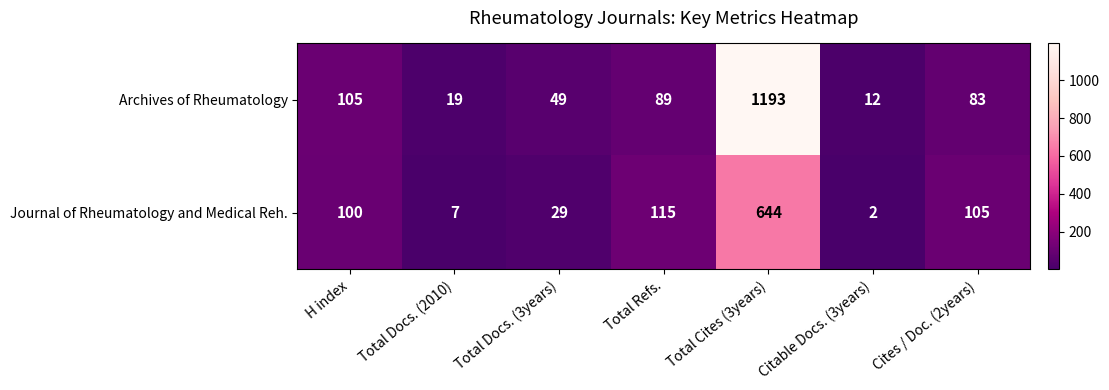

List the series in order of their peak value, highest first.

Archives of Rheumatology, Journal of Rheumatology and Medical Reh.